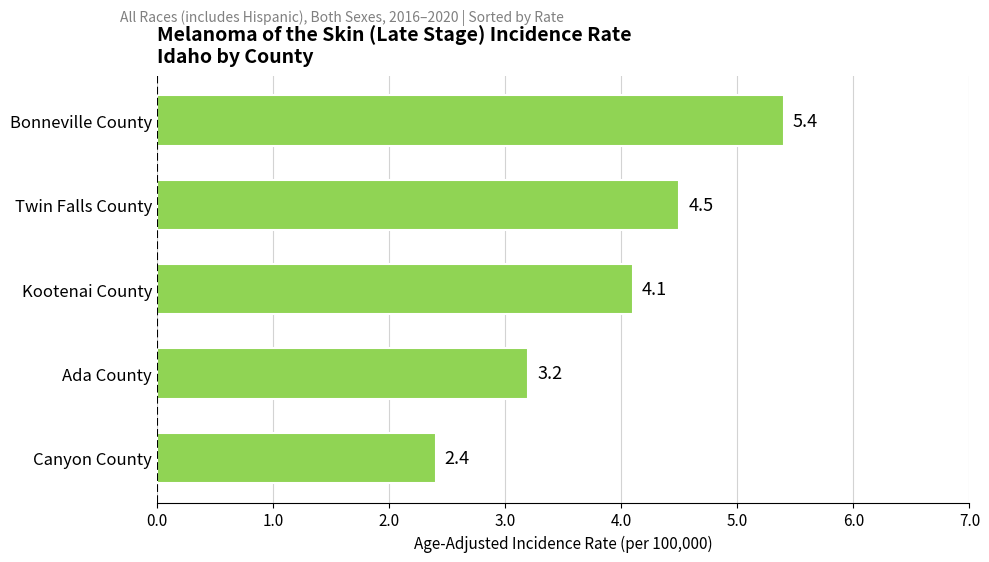

What is the label of the 1st bar from the top?

Bonneville County